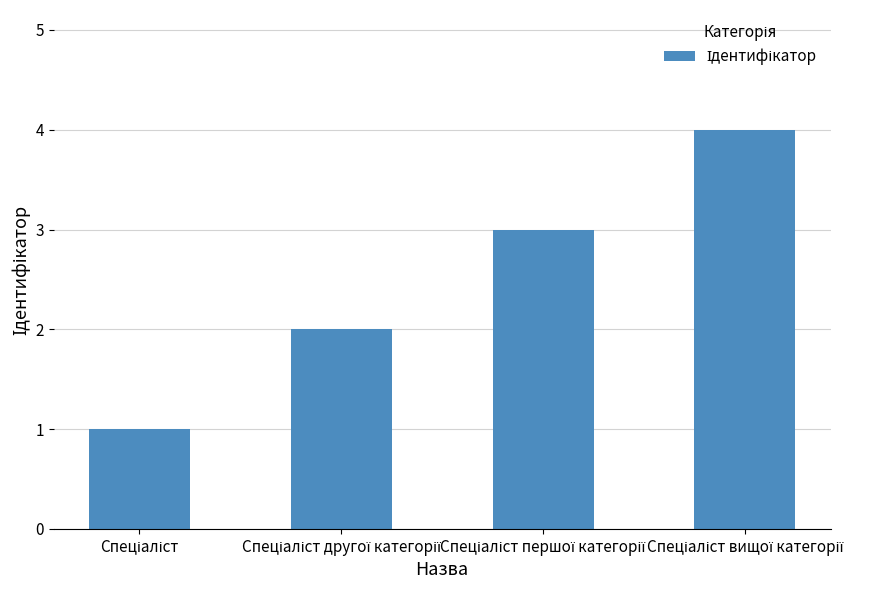

What is the smallest value displayed?

1